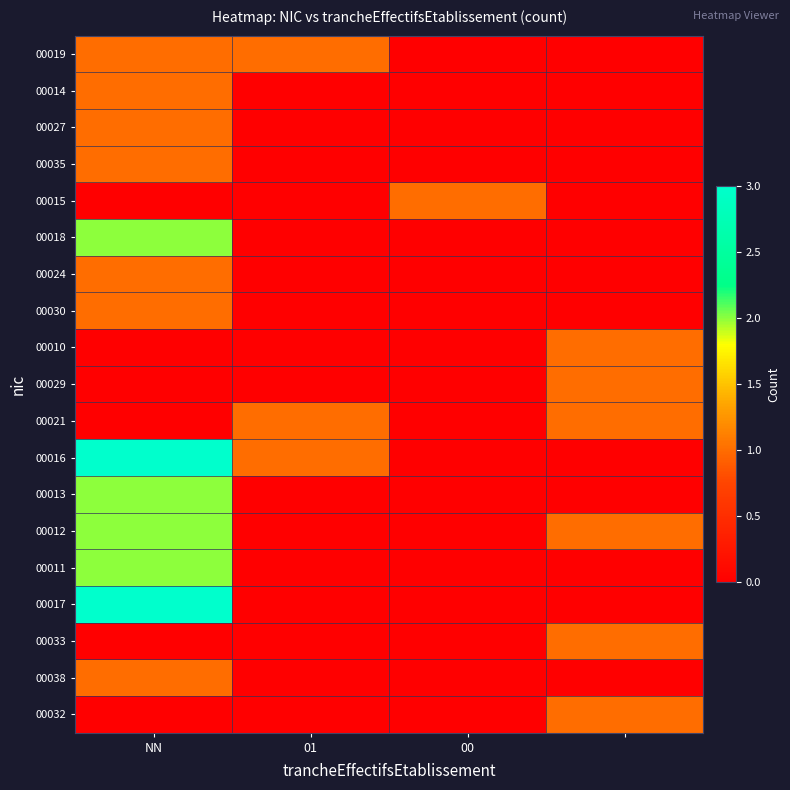

Which series has the largest total across all categories?

00016